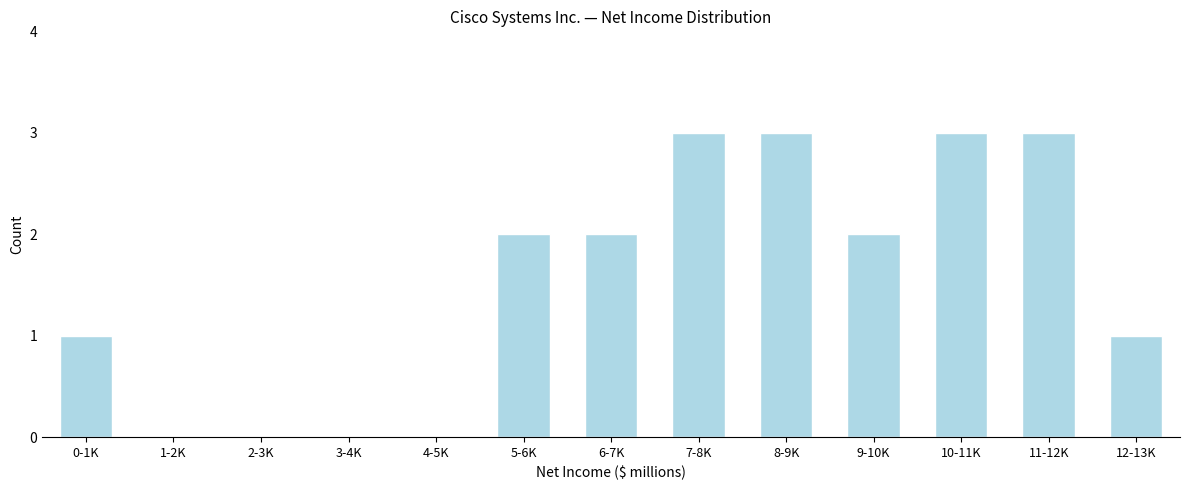

Reading left to right, extract all data points from this chart.

0-1K=1	1-2K=0	2-3K=0	3-4K=0	4-5K=0	5-6K=2	6-7K=2	7-8K=3	8-9K=3	9-10K=2	10-11K=3	11-12K=3	12-13K=1